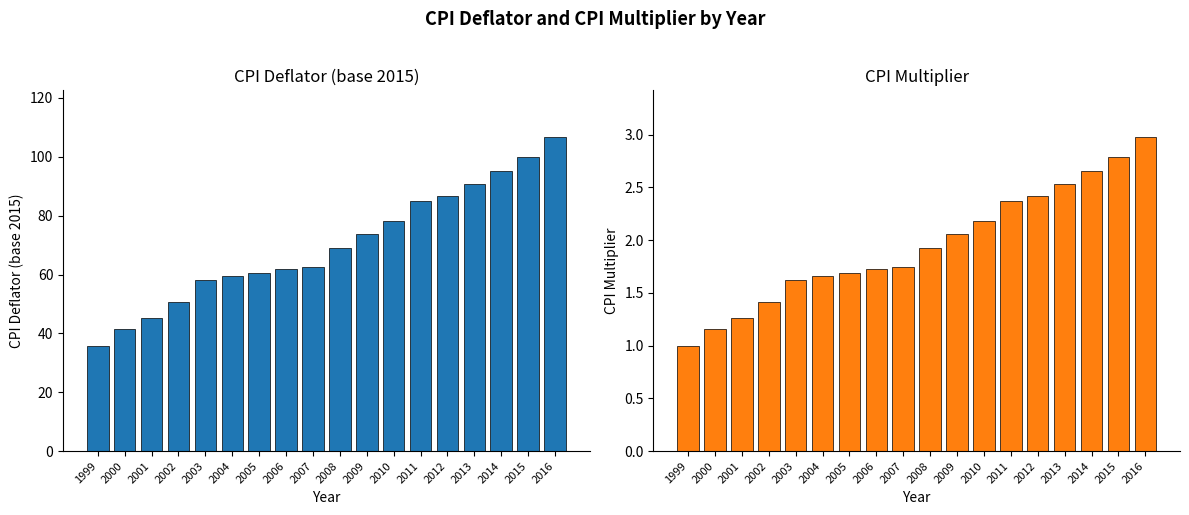

What is the sum of the CPI deflator (base 2015) values at 2009 and 2011?

158.9